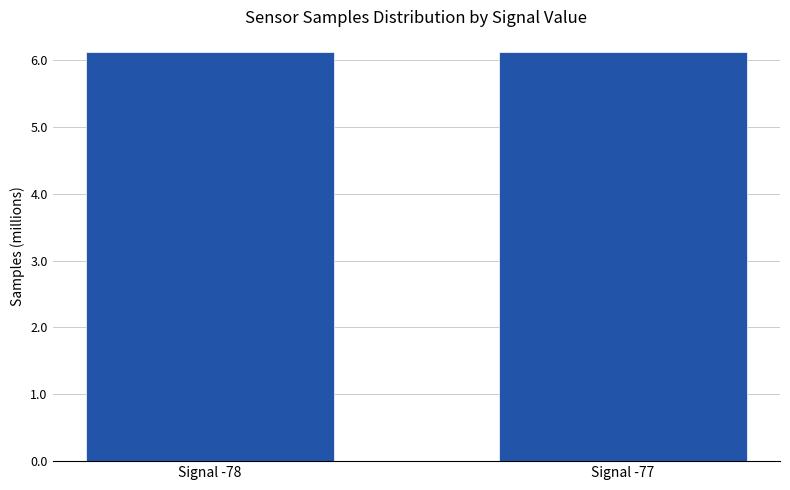

What is the value of the 1st bar from the left?

6.1